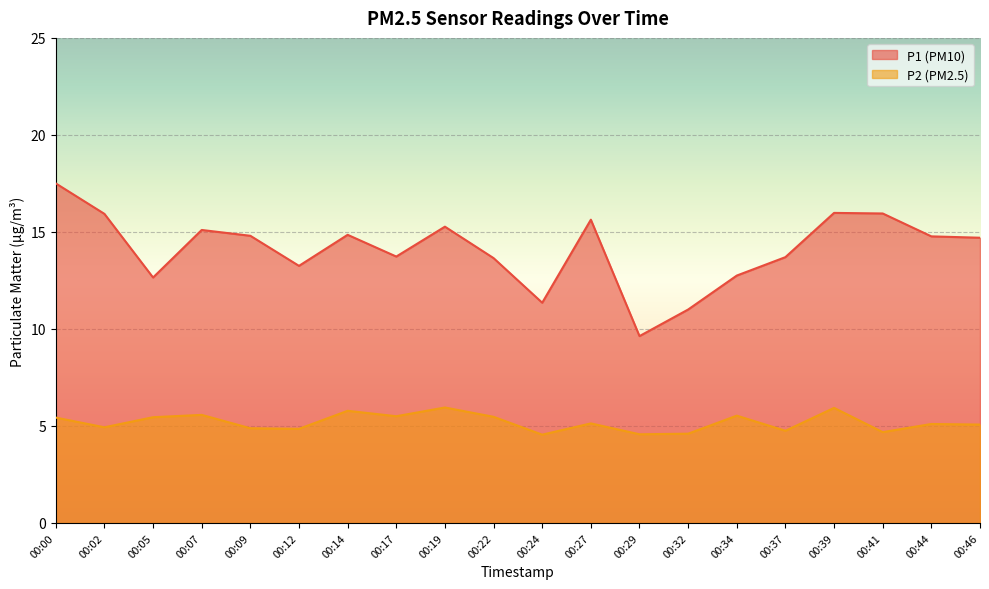

Reading right to left, transcribe all the data shown in this chart.

P1: 14.7	14.8	15.9	16.0	13.7	12.8	11.0	9.6	15.6	11.3	13.7	15.3	13.7	14.8	13.2	14.8	15.1	12.7	15.9	17.5
P2: 5.1	5.1	4.7	5.9	4.8	5.5	4.6	4.6	5.1	4.5	5.5	6.0	5.5	5.8	4.8	4.9	5.6	5.5	4.9	5.4